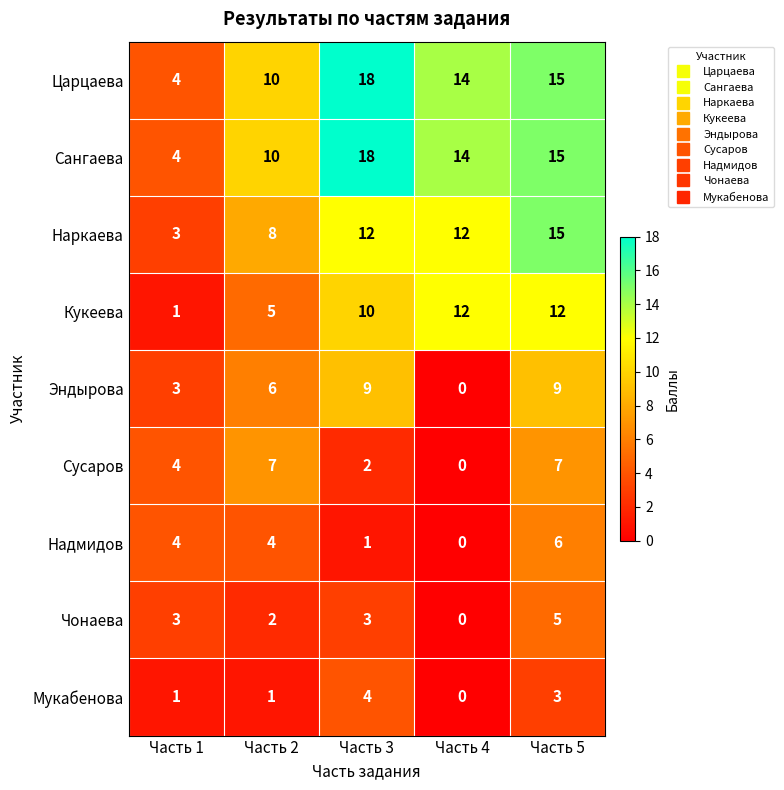

At which label is Чонаева closest to 2?

Часть 2